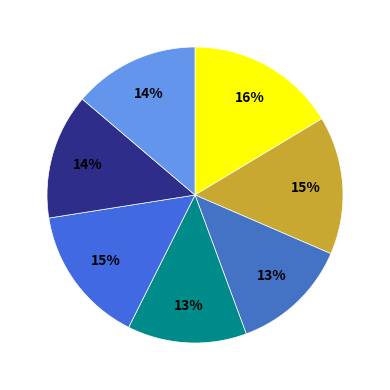

How many segments does this pie chart have?

7